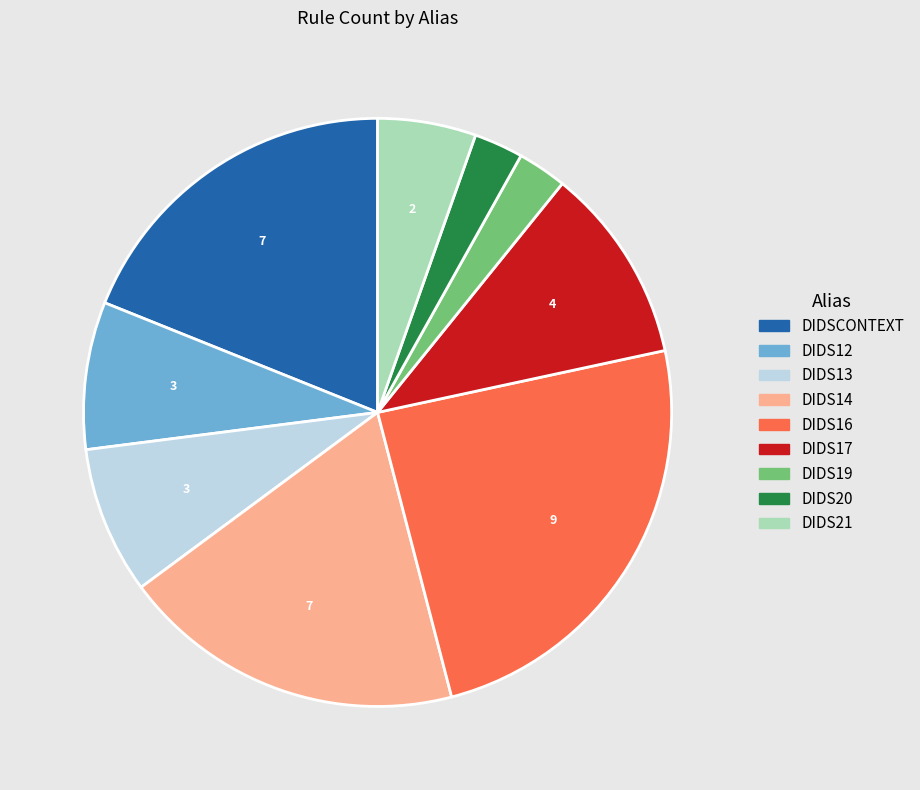

Is there any slice that represents more than half of the pie?

No